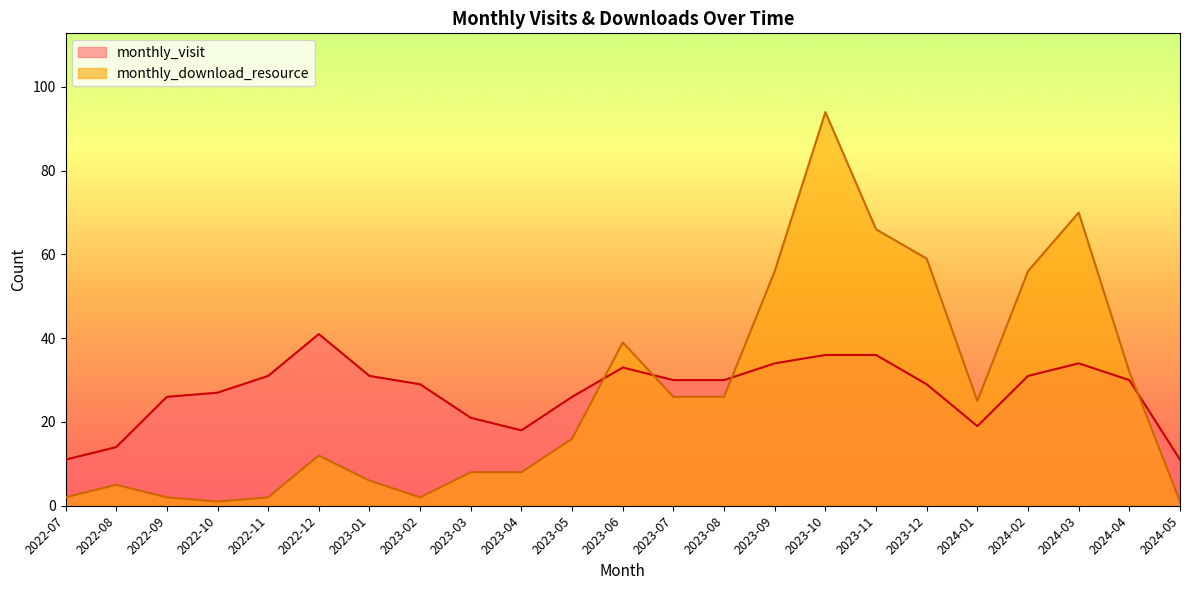

At how many categories does at least one series exceed 8?

23